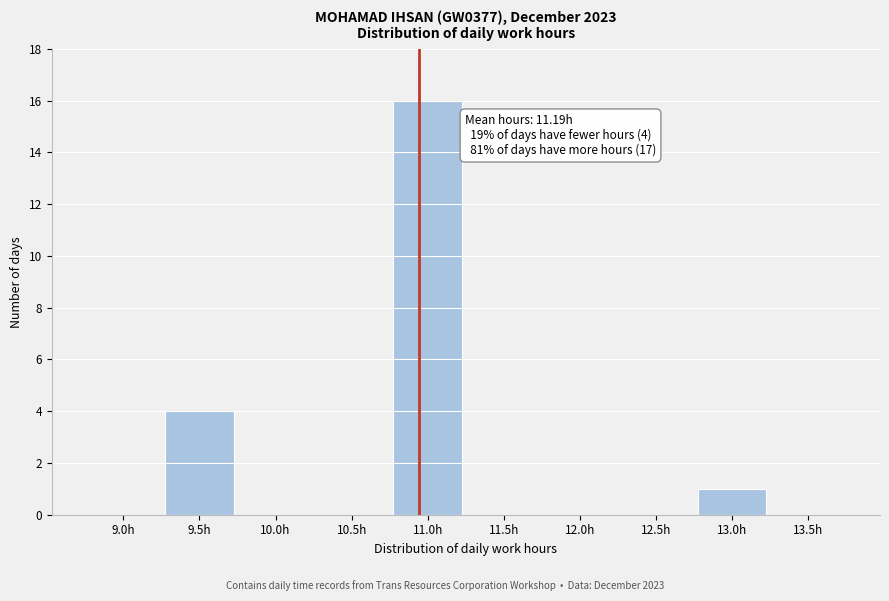

Reading right to left, transcribe all the data shown in this chart.

13.5h=0	13.0h=1	12.5h=0	12.0h=0	11.5h=0	11.0h=16	10.5h=0	10.0h=0	9.5h=4	9.0h=0